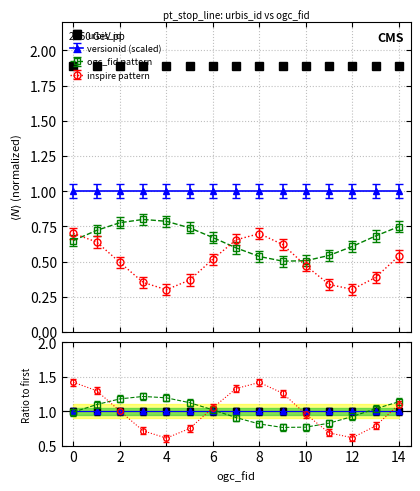

Reading left to right, what are all the values shown in this chart?

0=1.9	1=1.9	2=1.9	3=1.9	4=1.9	5=1.9	6=1.9	7=1.9	8=1.9	9=1.9	10=1.9	11=1.9	12=1.9	13=1.9	14=1.9